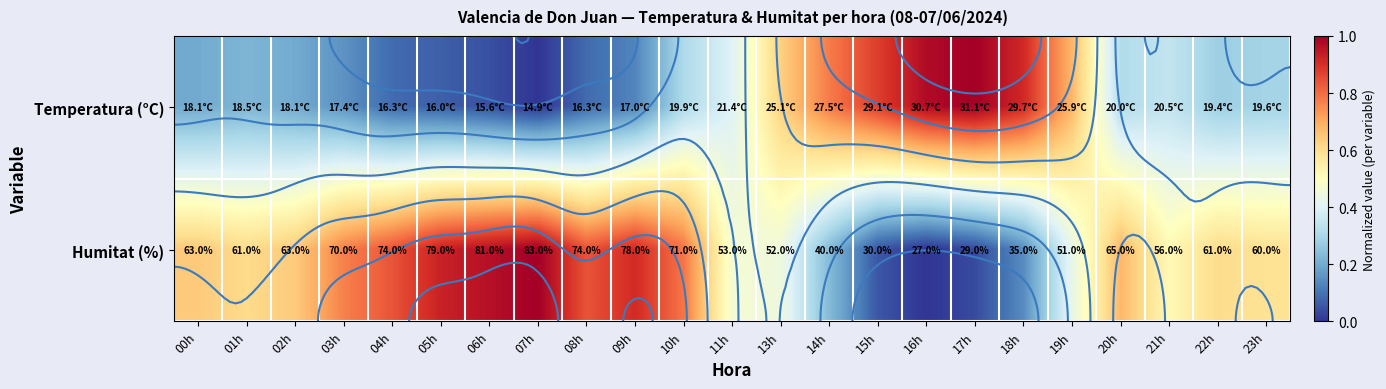

Is the value of Temperatura (°C) at 11h greater than the value of Humitat (%) at 06h?

No